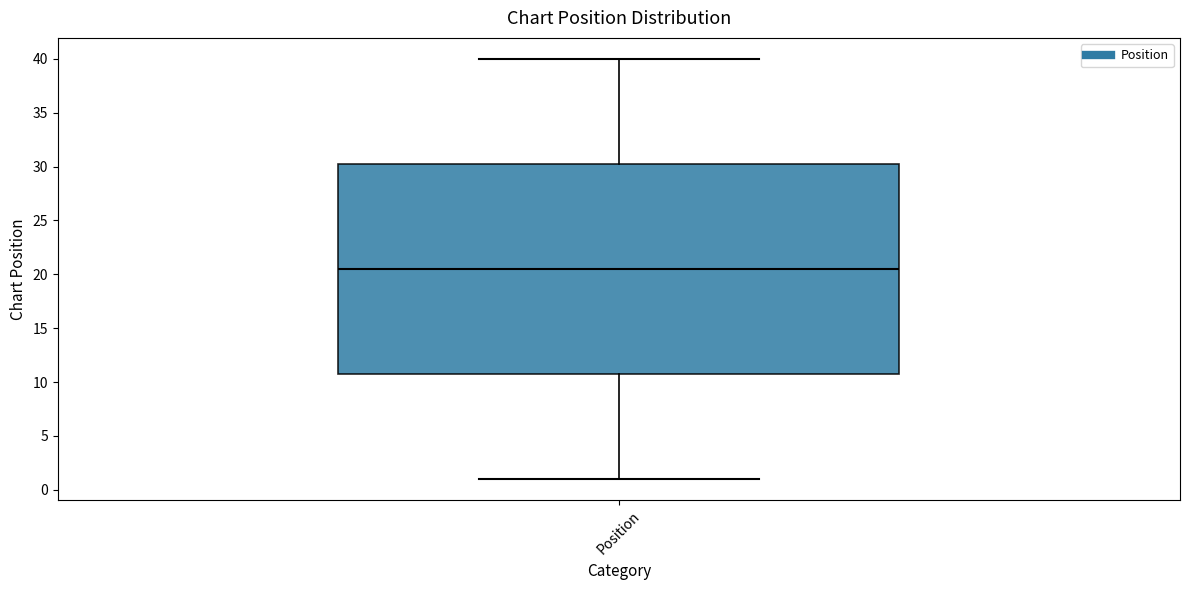

Transcribe this box plot: give where the median line is, the range the box spans, and where the two whiskers end, as read against the y-axis. The values are not printed on the chart, so give them approximately, as read against the axis.

median 20.5, box 11.0 to 30.5, whiskers 1.0 to 40.0